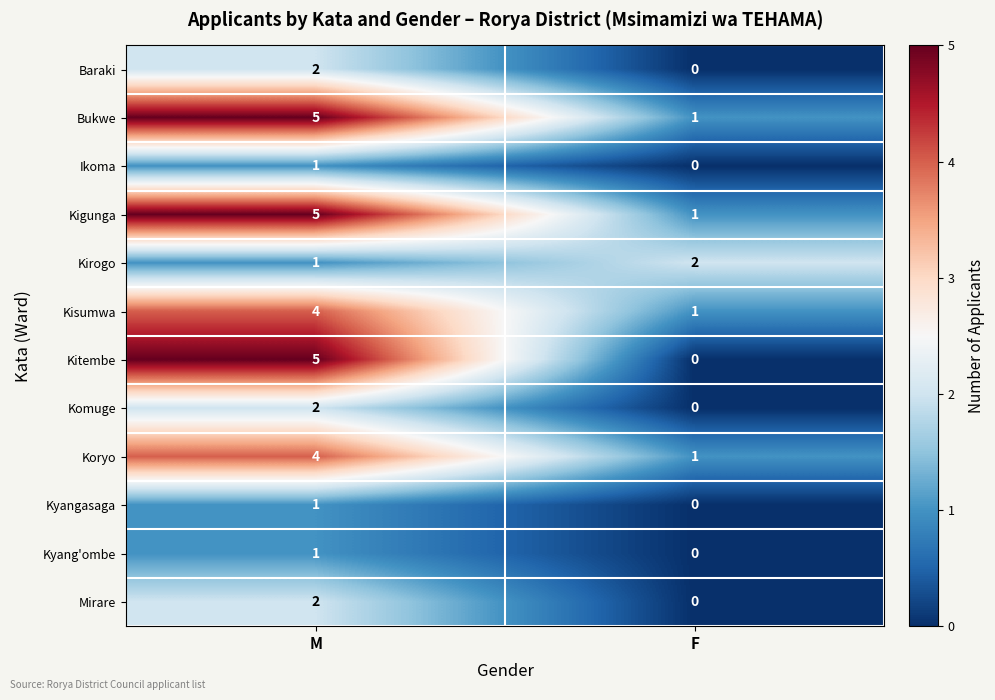

Which series changed the most between M and F?

Kitembe